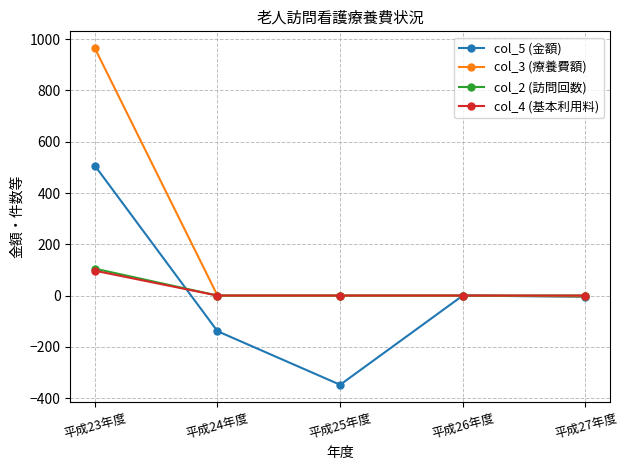

The value of col_4 (基本利用料) at 平成25年度 is 0. True or false?

True